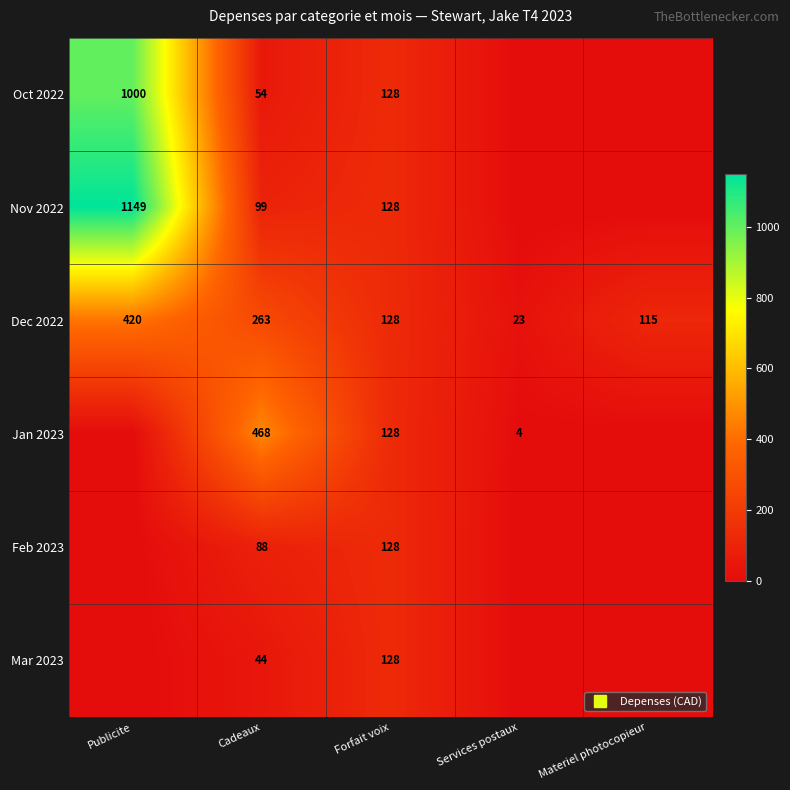

What is the difference between the maximum and minimum values in the Mar 2023 series?

127.9